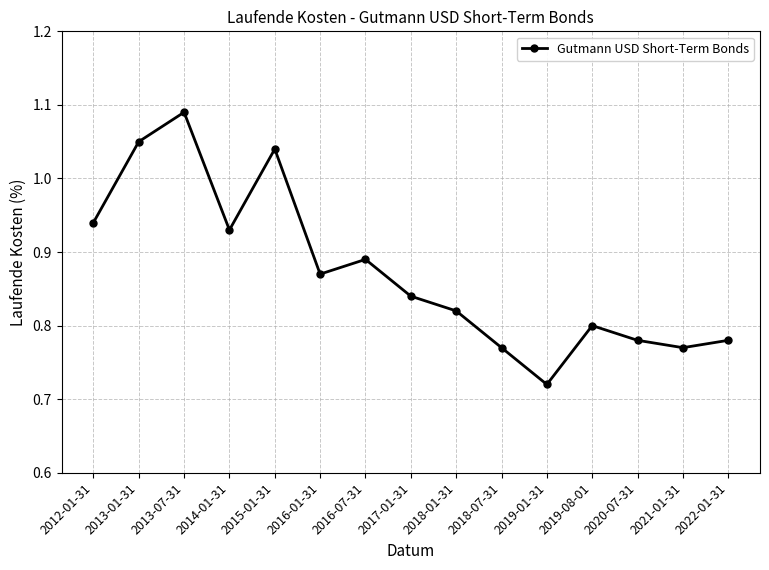

What is the difference between the maximum and minimum values?

0.4